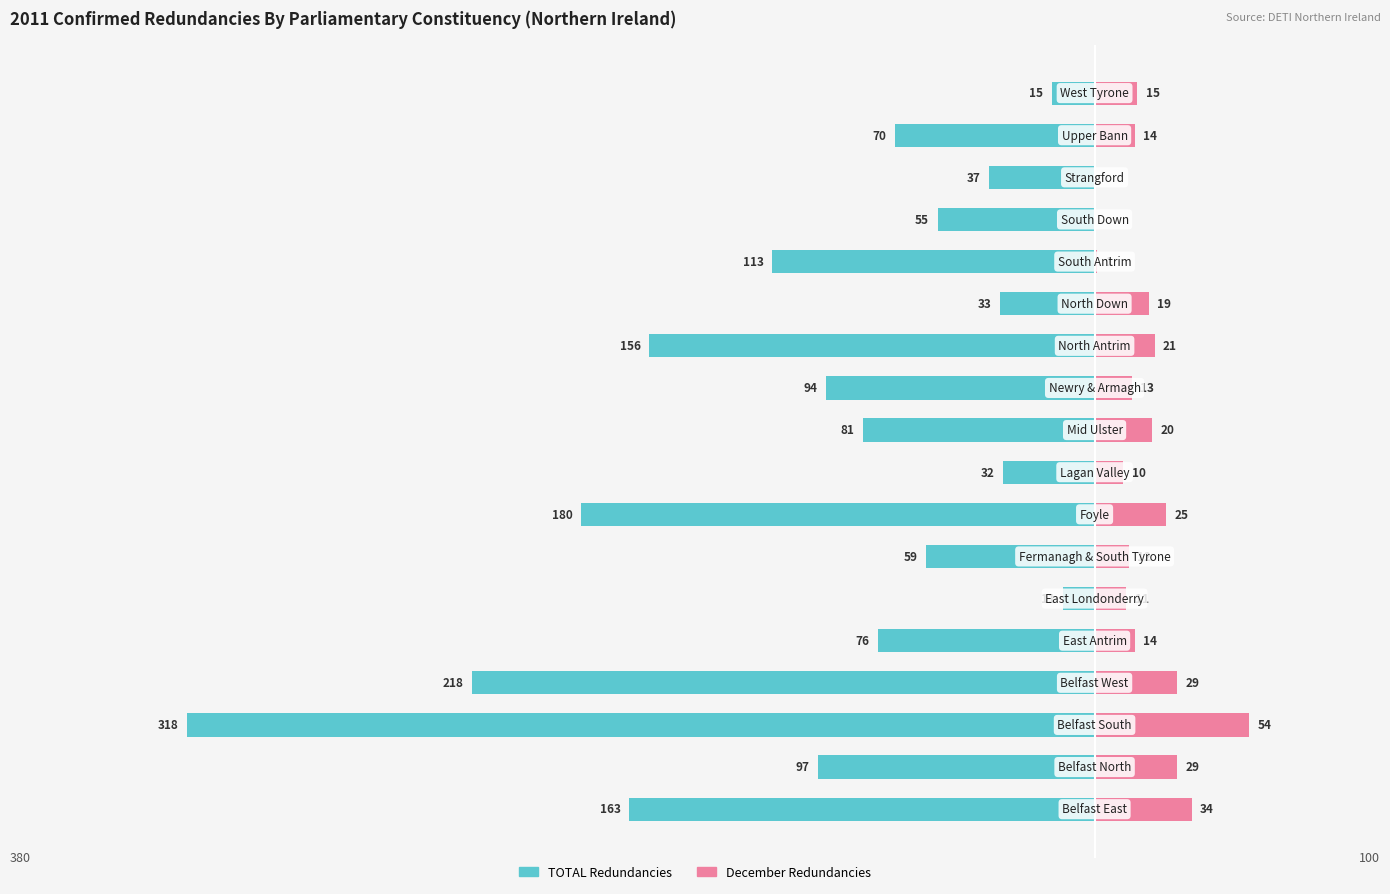

Which series changed the most between 9 and 11?

TOTAL Redundancies